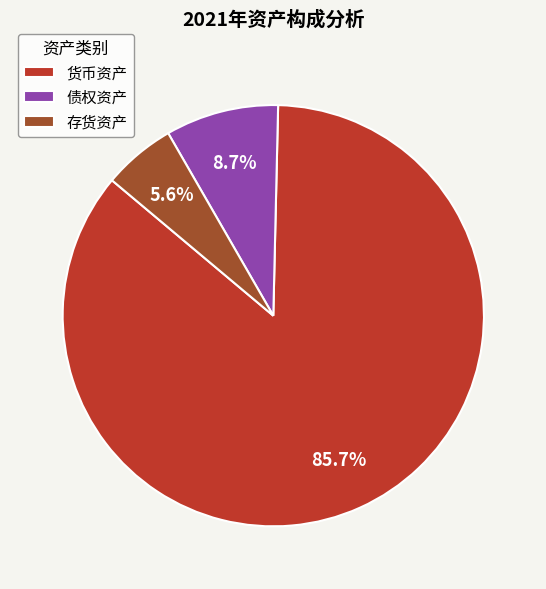

How much of the chart is everything except 存货资产?

94.4%